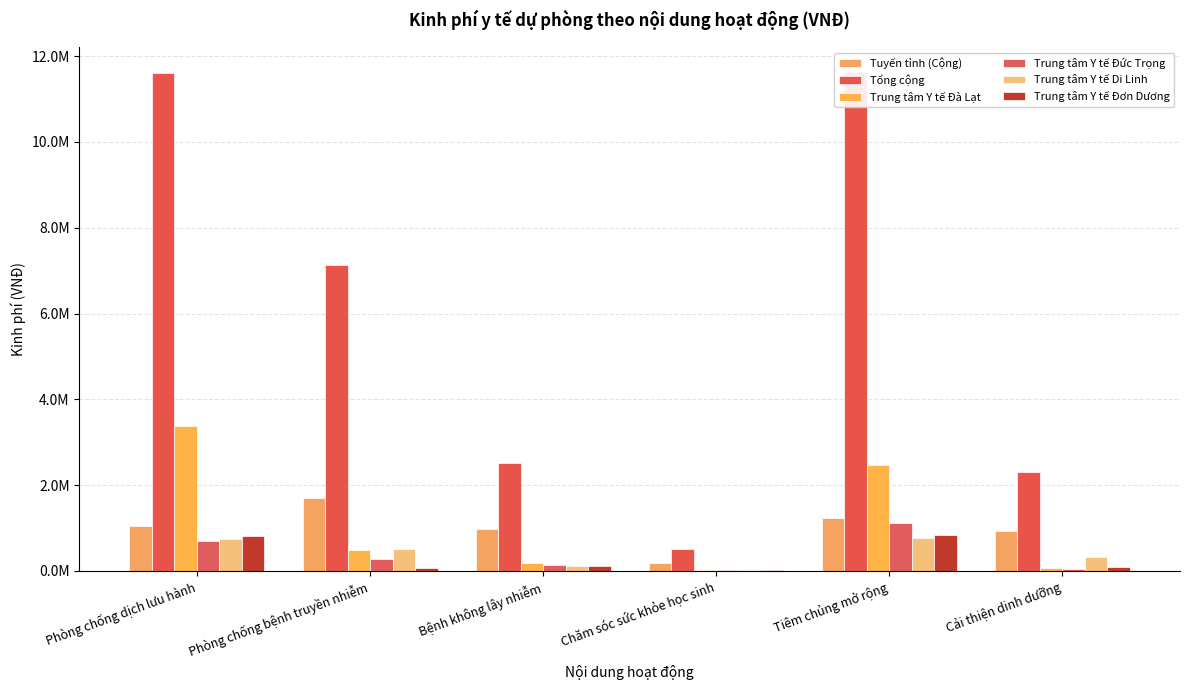

What is the average value of the Trung tâm Y tế Đà Lạt series?

1103412